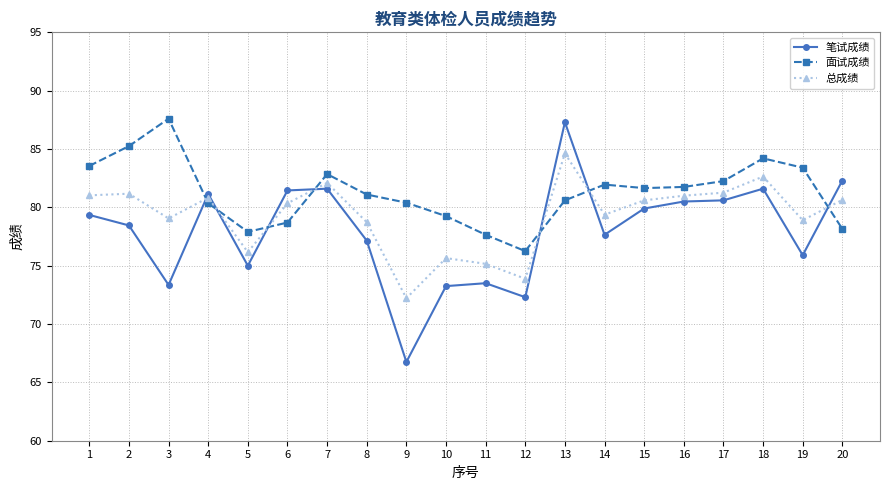

List the series in order of their overall mean, highest first.

面试成绩, 总成绩, 笔试成绩